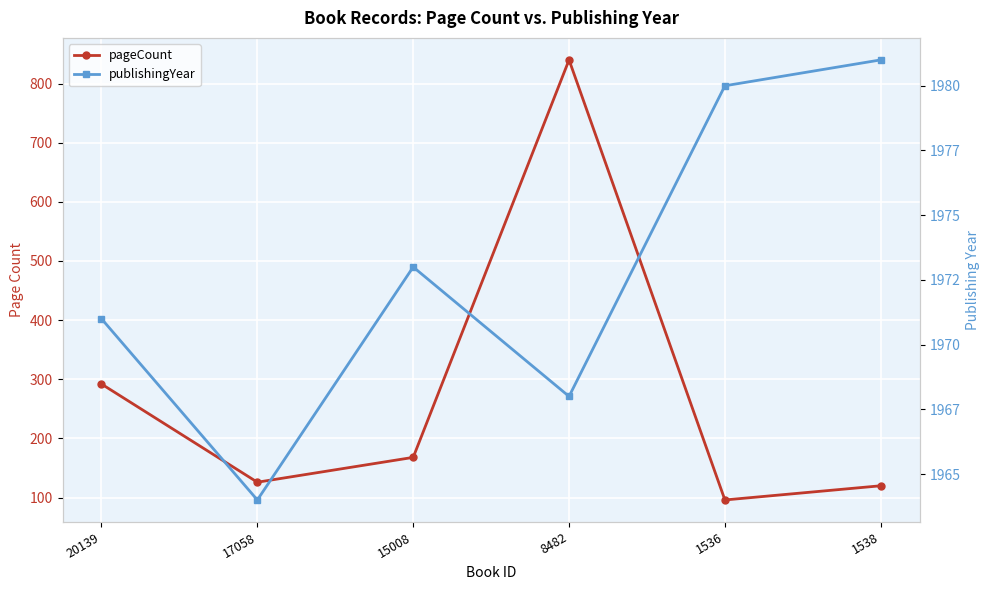

Where is pageCount nearest to the value 468?

20139